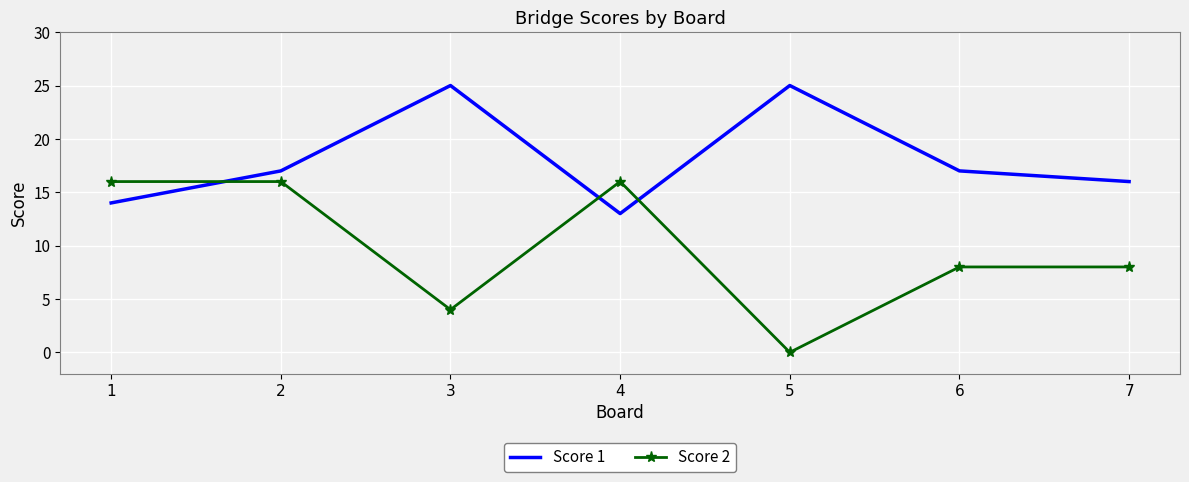

What value does the Score 2 series have at 3?

4